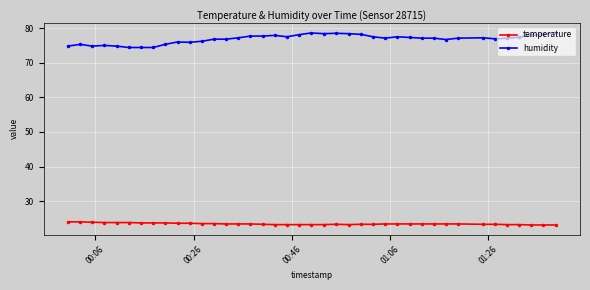

List the series in order of their peak value, lowest first.

temperature, humidity